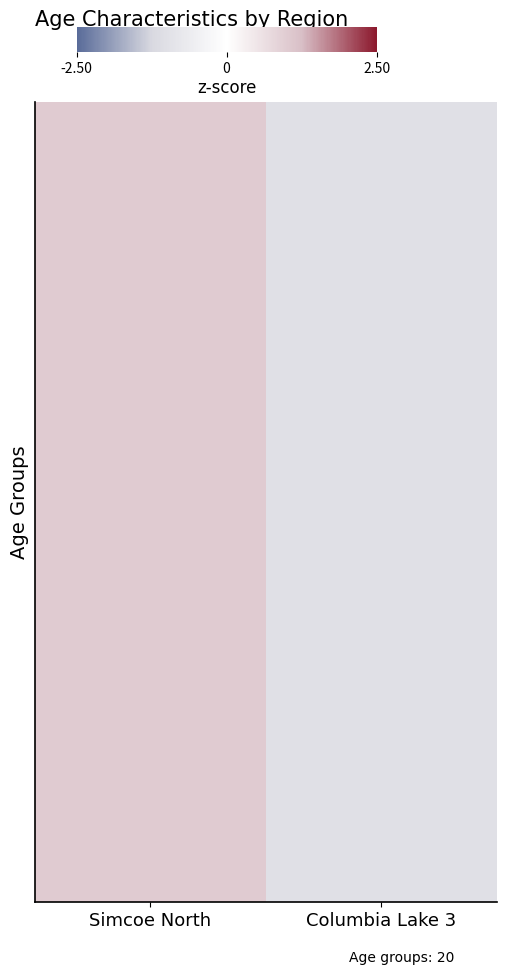

Which label corresponds to the largest value in the chart?

Simcoe North